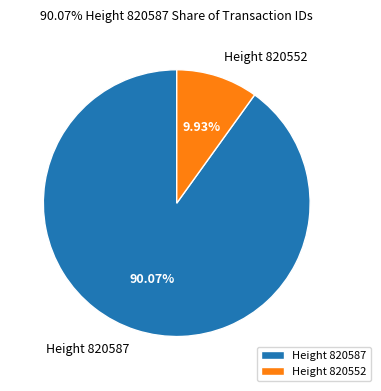

To the nearest percent, what is the average slice percentage?

50%